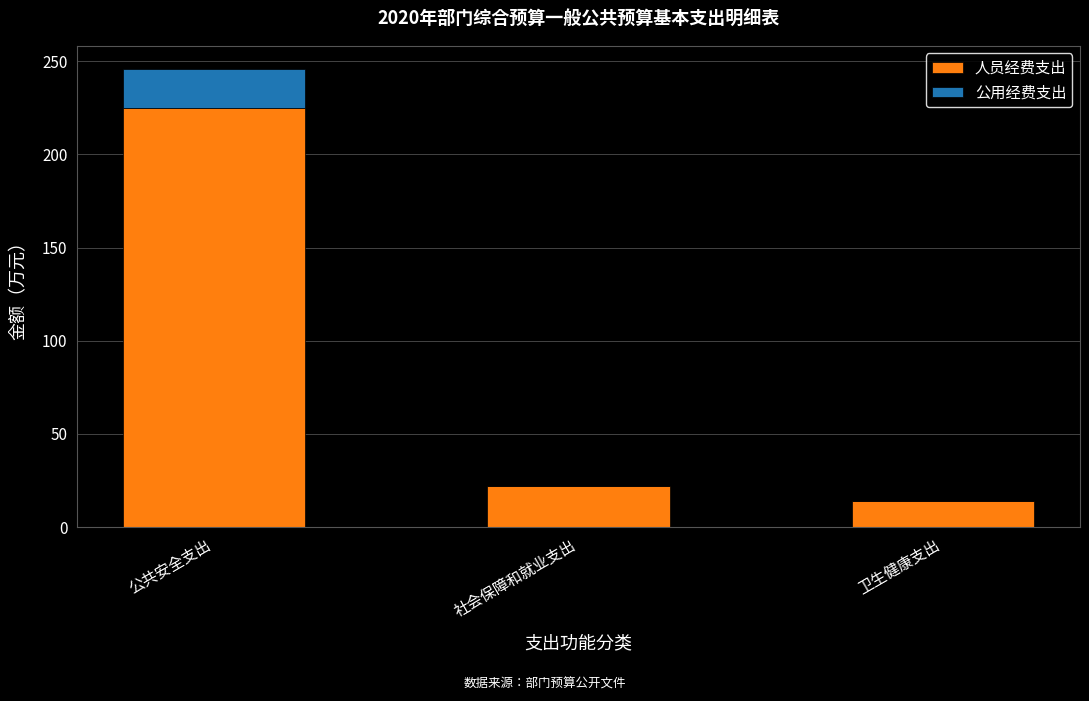

The value of 人员经费支出 at 社会保障和就业支出 is 22. True or false?

True